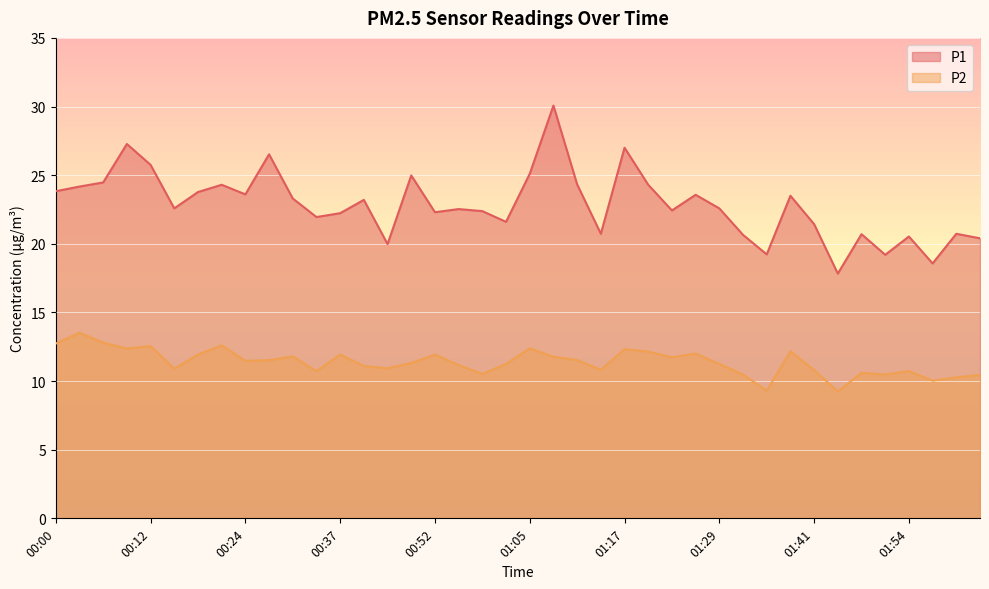

At 00:31, list the series in order from largest to smallest.

P1, P2